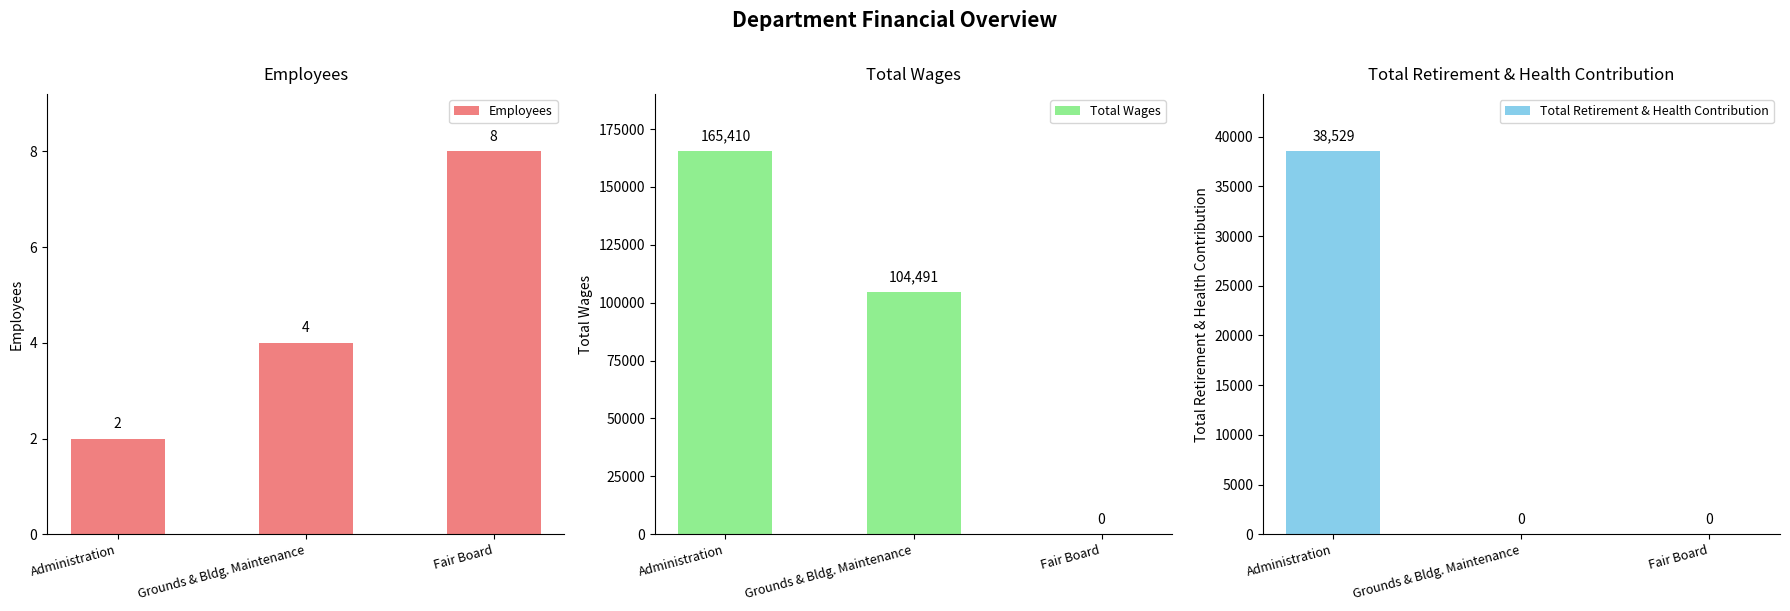

Reading left to right, transcribe all the data shown in this chart.

Employees: Administration=2	Grounds & Bldg. Maintenance=4	Fair Board=8
Total Wages: Administration=165410	Grounds & Bldg. Maintenance=104491	Fair Board=0
Total Retirement & Health Contribution: Administration=38529	Grounds & Bldg. Maintenance=0	Fair Board=0